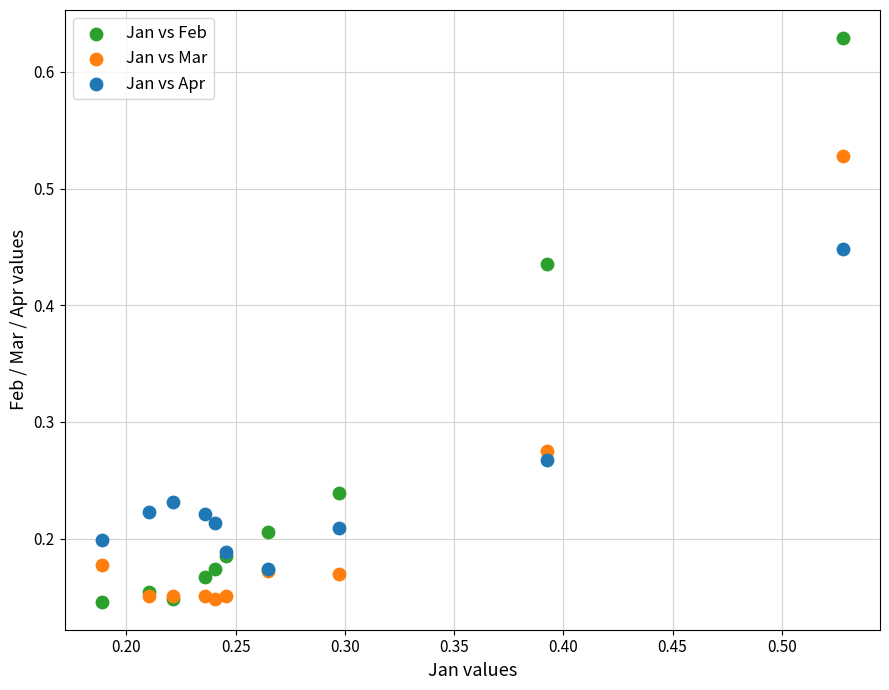

Which series reaches the maximum Y coordinate?

Jan vs Feb